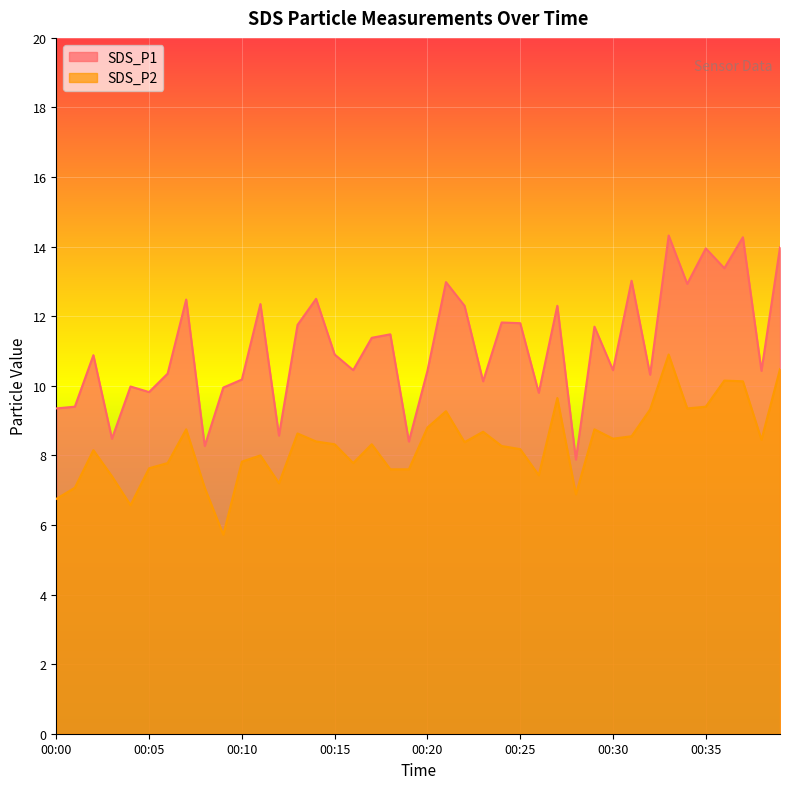

In SDS_P1, how many points are higher than both neighbors (excluding endpoints)?

14